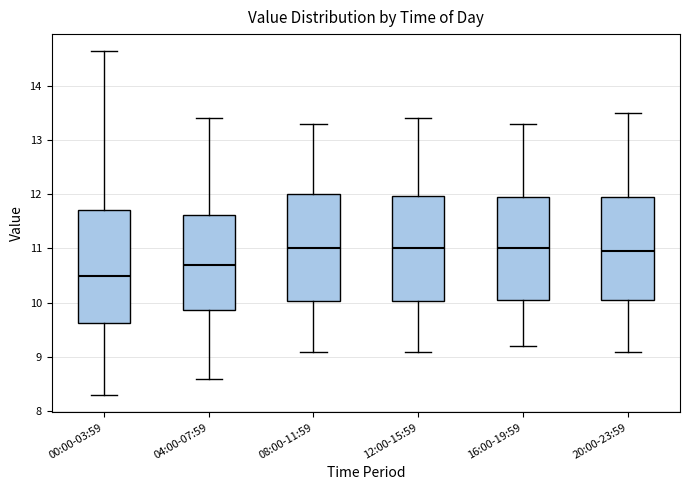

Reading left to right, transcribe this box plot: for each box, give where its median line is, the range the box spans, and where its two whiskers end, as read against the y-axis. The values are not printed on the chart, so give them approximately, as read against the axis.

00:00-03:59: median 10.5, box 9.6 to 11.7, whiskers 8.3 to 14.6
04:00-07:59: median 10.7, box 9.9 to 11.6, whiskers 8.6 to 13.4
08:00-11:59: median 11.0, box 10.0 to 12.0, whiskers 9.1 to 13.3
12:00-15:59: median 11.0, box 10.0 to 12.0, whiskers 9.1 to 13.4
16:00-19:59: median 11.0, box 10.1 to 12.0, whiskers 9.2 to 13.3
20:00-23:59: median 11.0, box 10.1 to 12.0, whiskers 9.1 to 13.5